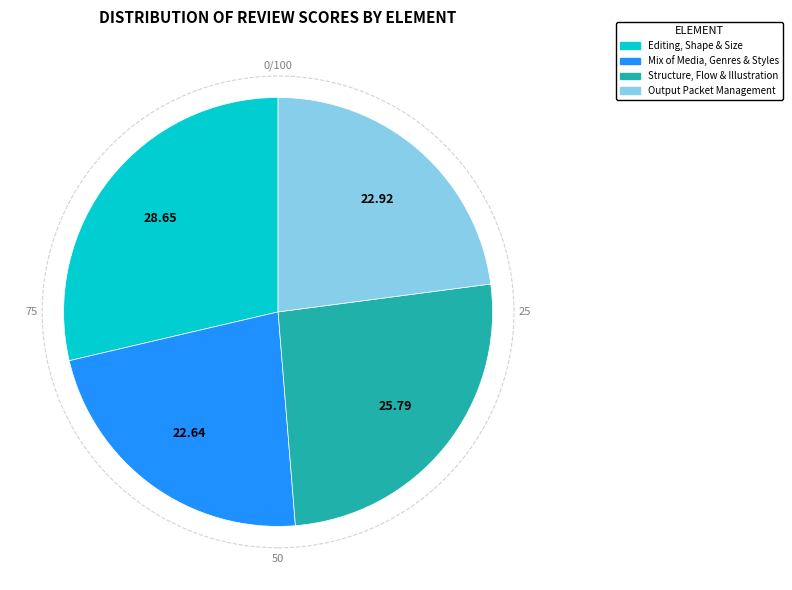

Does any single category account for the majority?

No